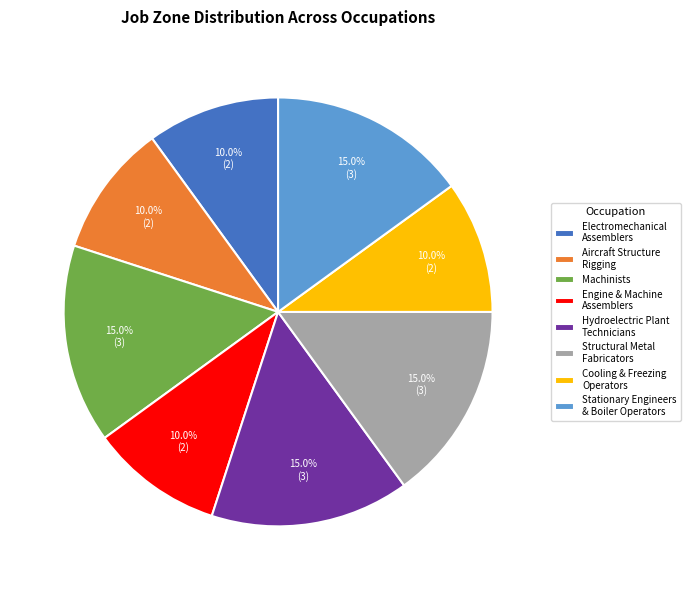

Does Stationary Engineers & Boiler Operators account for over 50% of the chart?

No